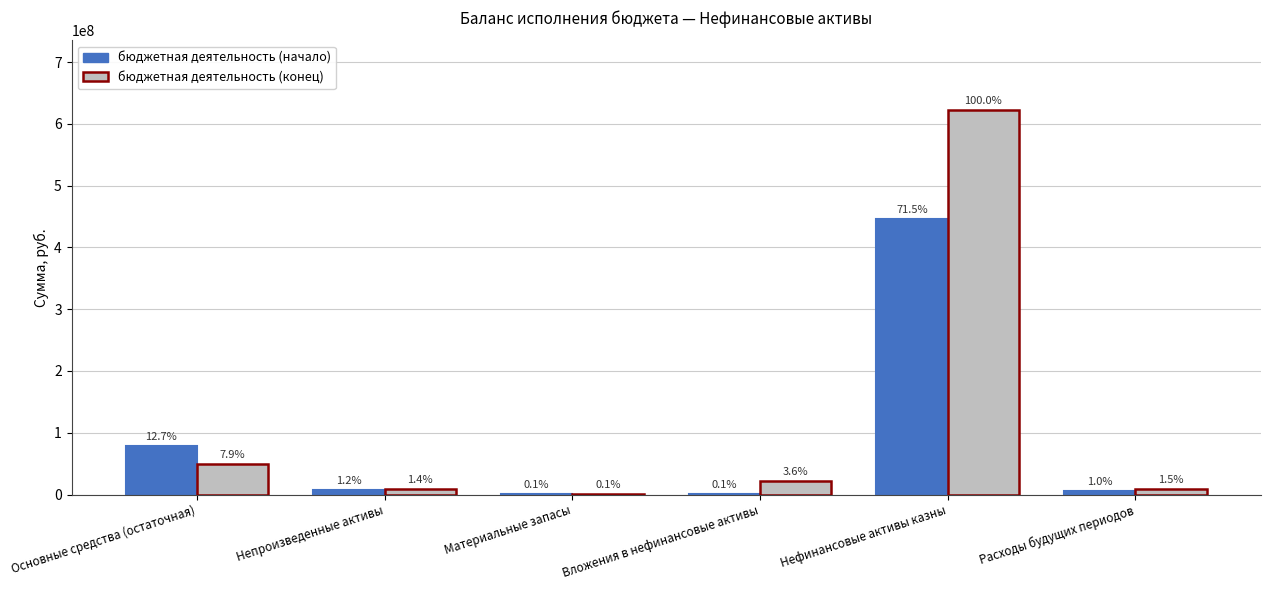

At which label does бюджетная деятельность (конец) first exceed 22602461?

Основные средства (остаточная)